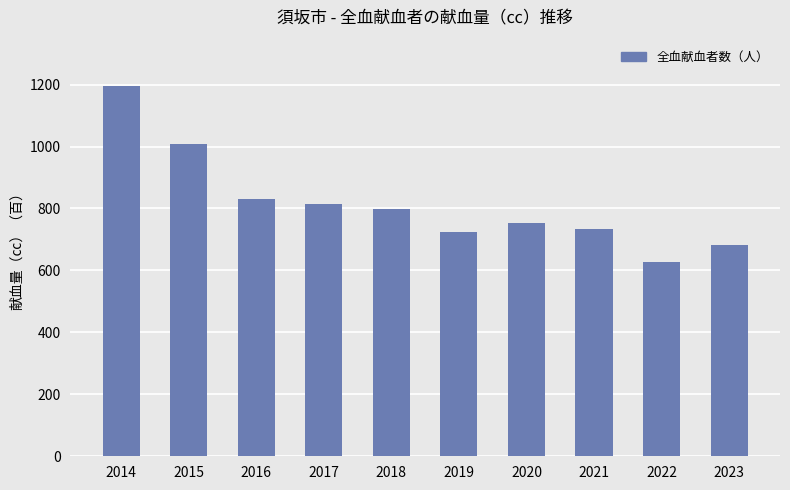

Which has a higher value, 2019 or 2020?

2020